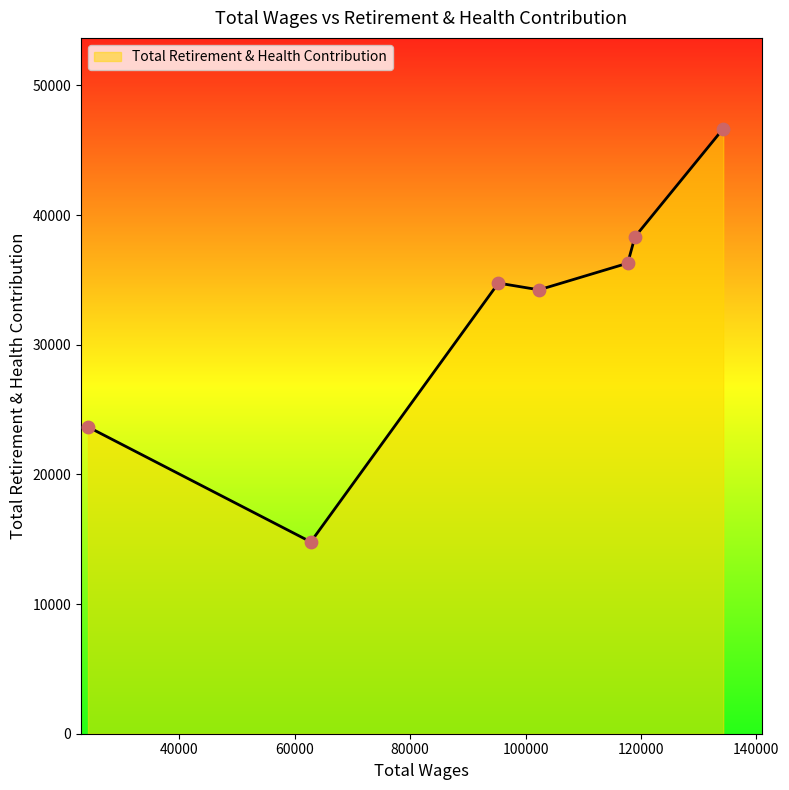

What is the difference between the maximum and minimum values?

31873